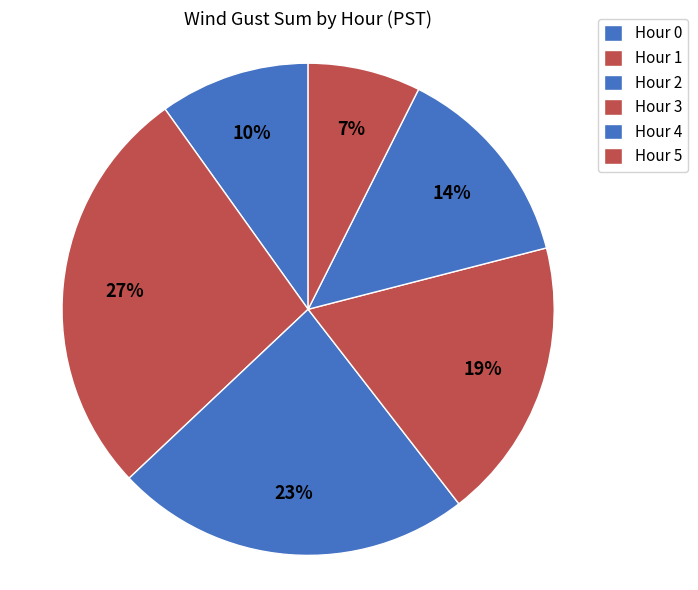

How many slices are in this pie chart?

6